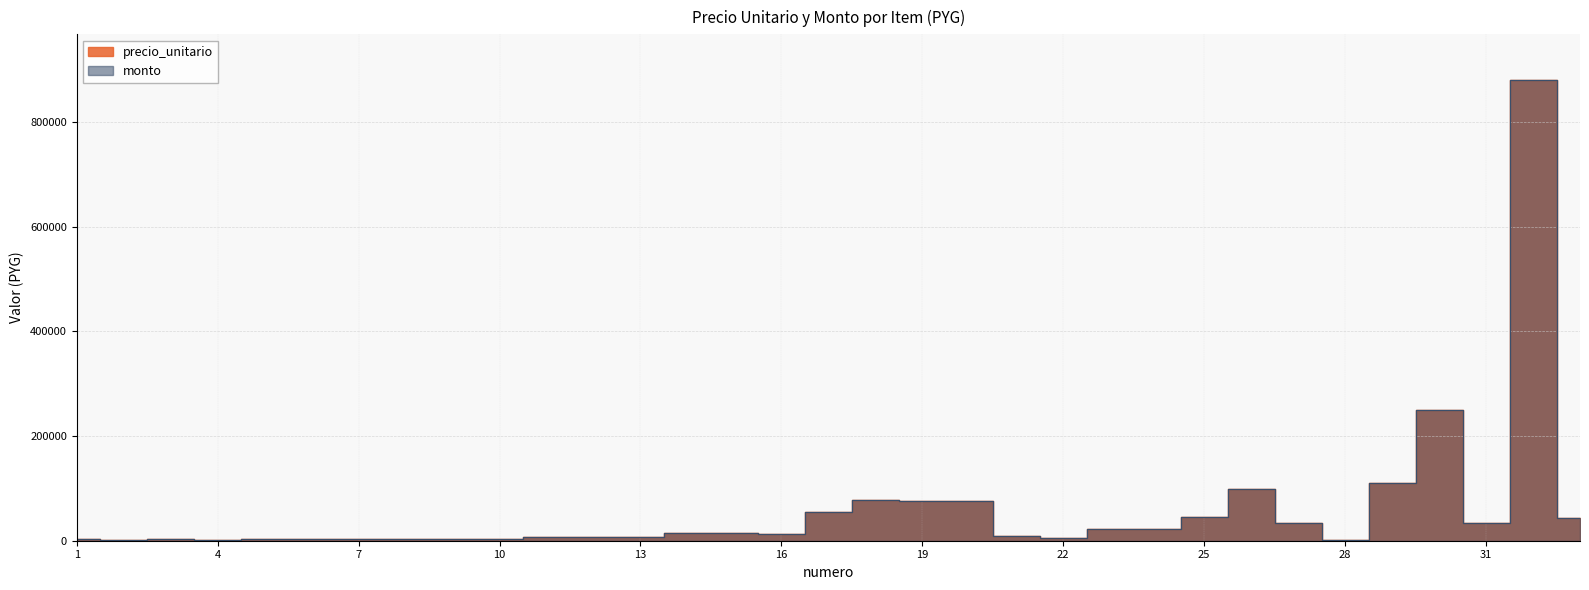

Which has a higher value, 16 or 8?

16